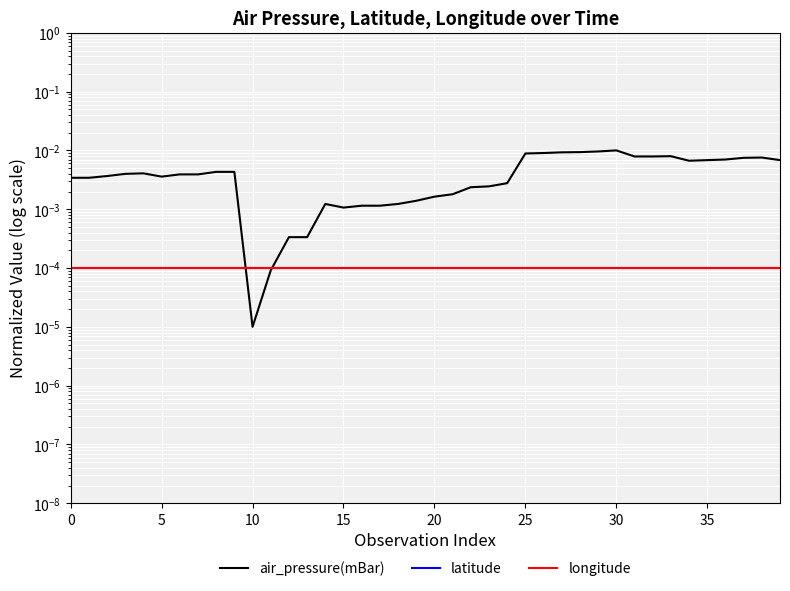

True or false: longitude and latitude intersect in this chart.

False